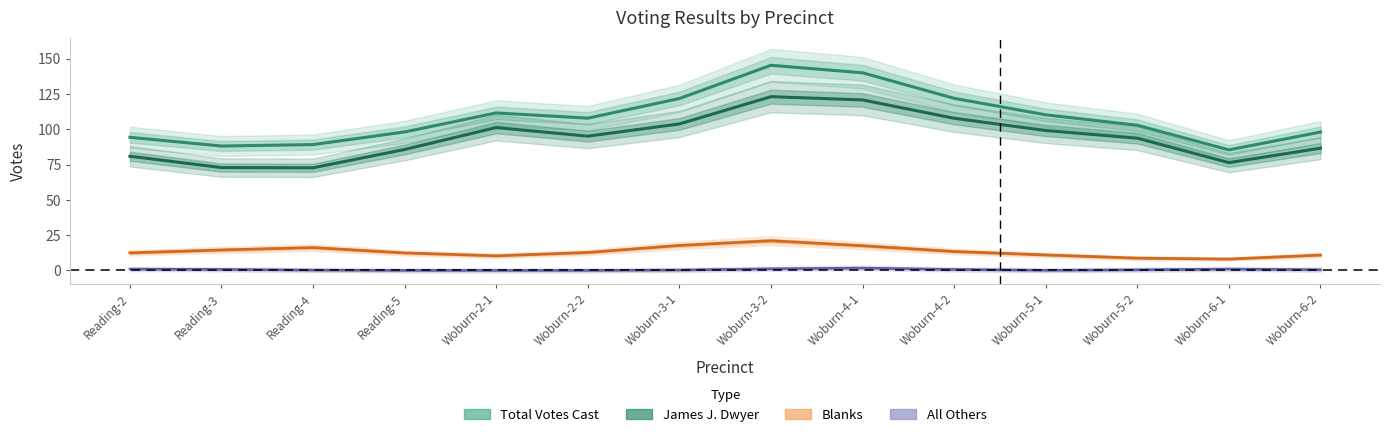

Which series has the largest total across all categories?

Total Votes Cast